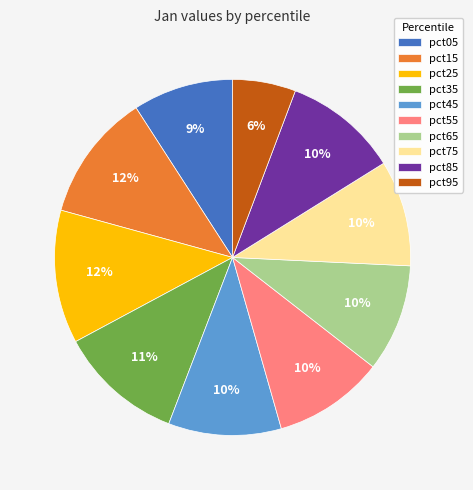

What is the smallest slice in the pie chart?

pct95